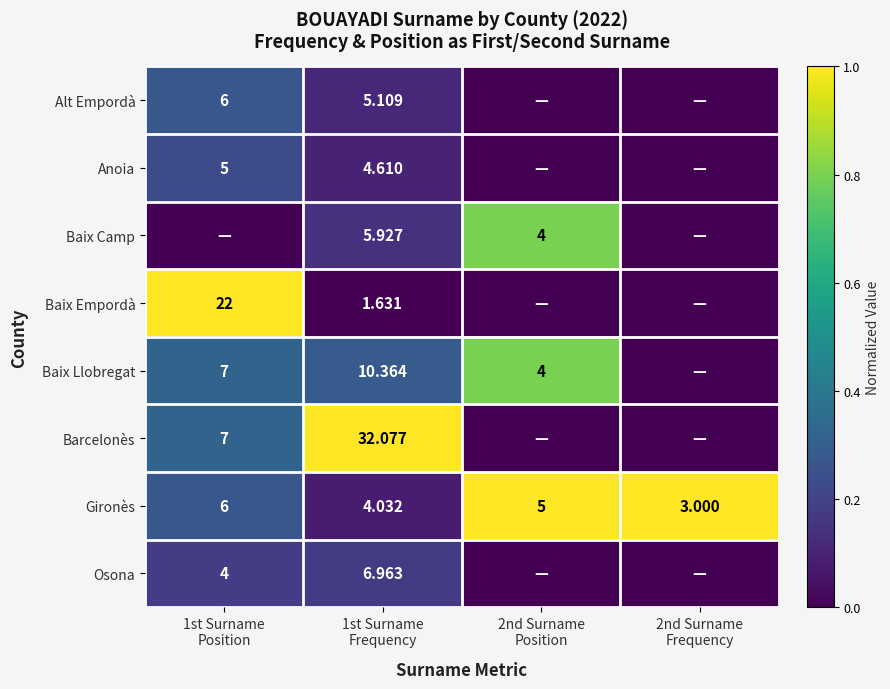

At how many categories does at least one series exceed 0?

4